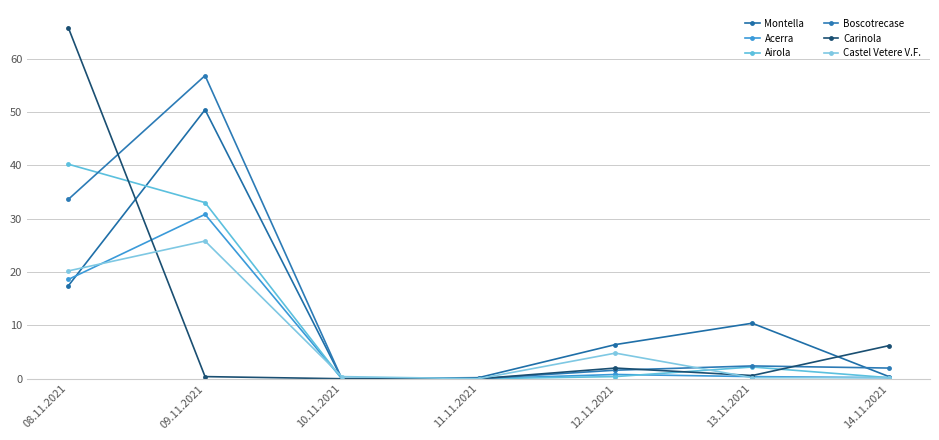

What is the value of the Acerra point at the 1st from the left?

18.6